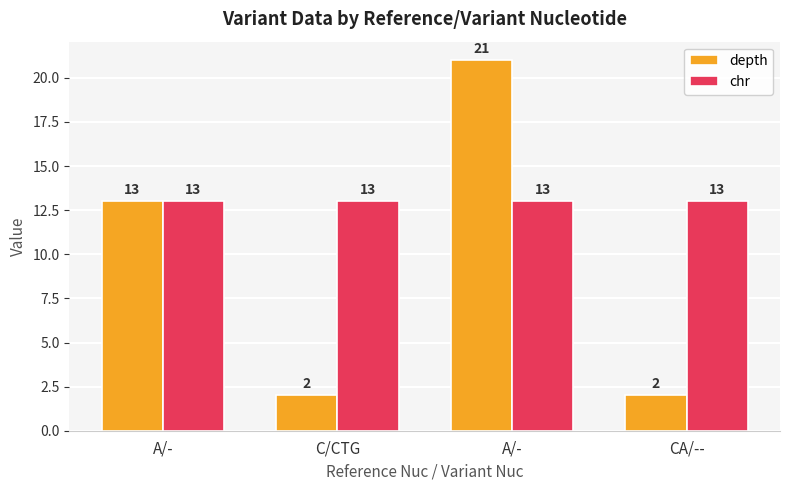

Which series has the largest total across all categories?

chr